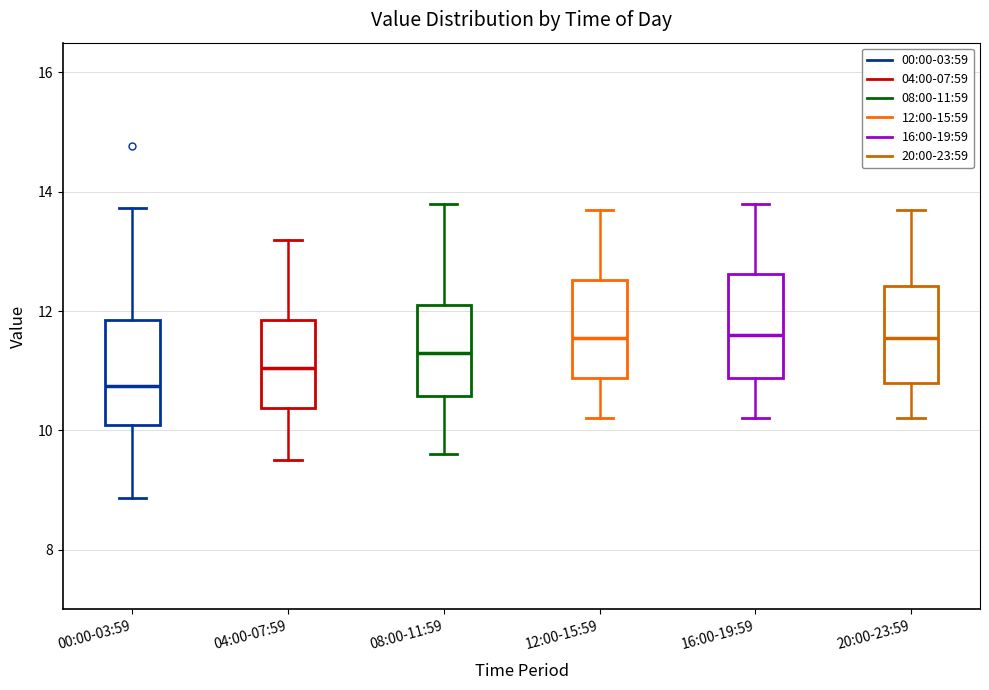

Reading left to right, read every box against the y-axis: the position of its median line, the range the box covers, and the ends of its whiskers. The values are not printed on the chart, so give them approximately, as read against the axis.

00:00-03:59: median 10.8, box 10.0 to 11.8, whiskers 8.8 to 13.8
04:00-07:59: median 11.0, box 10.4 to 11.8, whiskers 9.6 to 13.2
08:00-11:59: median 11.4, box 10.6 to 12.2, whiskers 9.6 to 13.8
12:00-15:59: median 11.6, box 10.8 to 12.6, whiskers 10.2 to 13.8
16:00-19:59: median 11.6, box 10.8 to 12.6, whiskers 10.2 to 13.8
20:00-23:59: median 11.6, box 10.8 to 12.4, whiskers 10.2 to 13.8